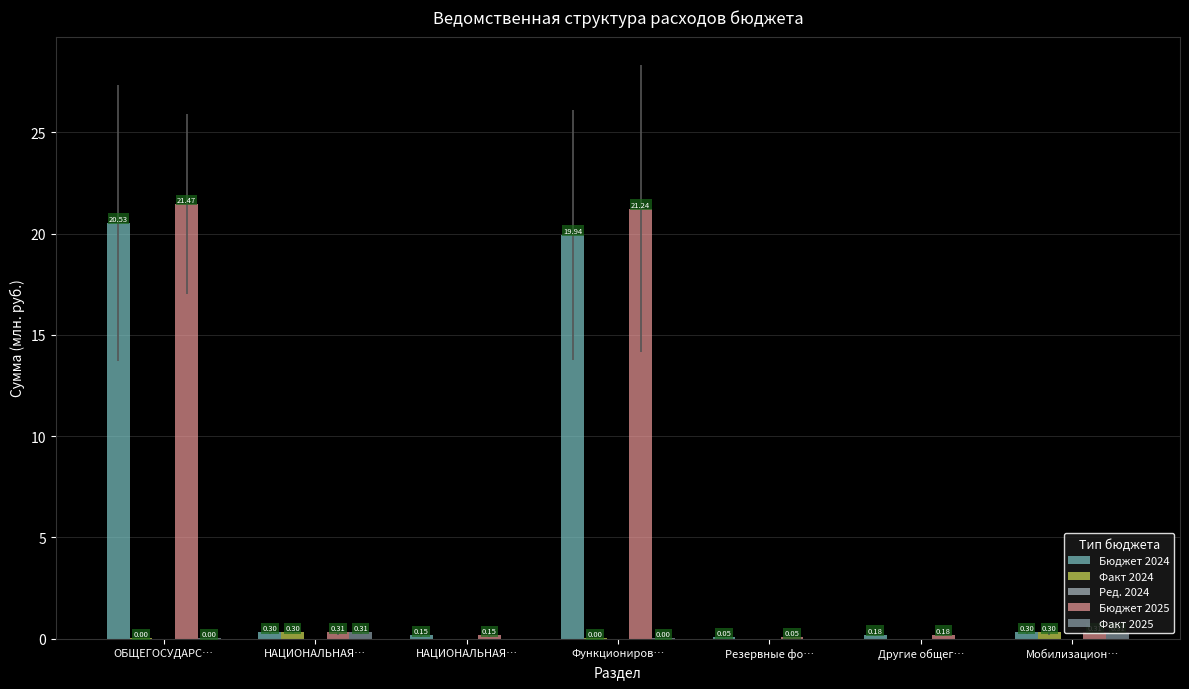

How many groups of bars are there?

7